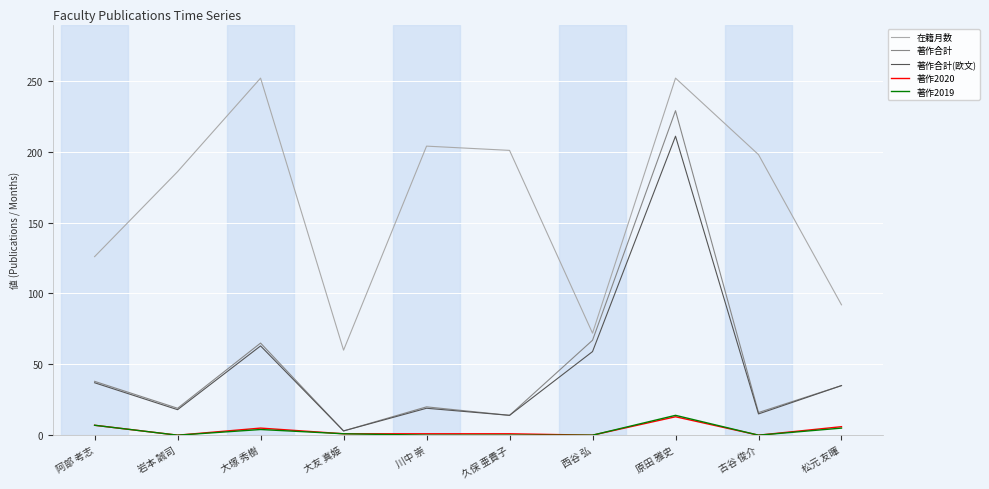

Is it true that 著作合計 equals 89 at 大塚 秀樹?

False